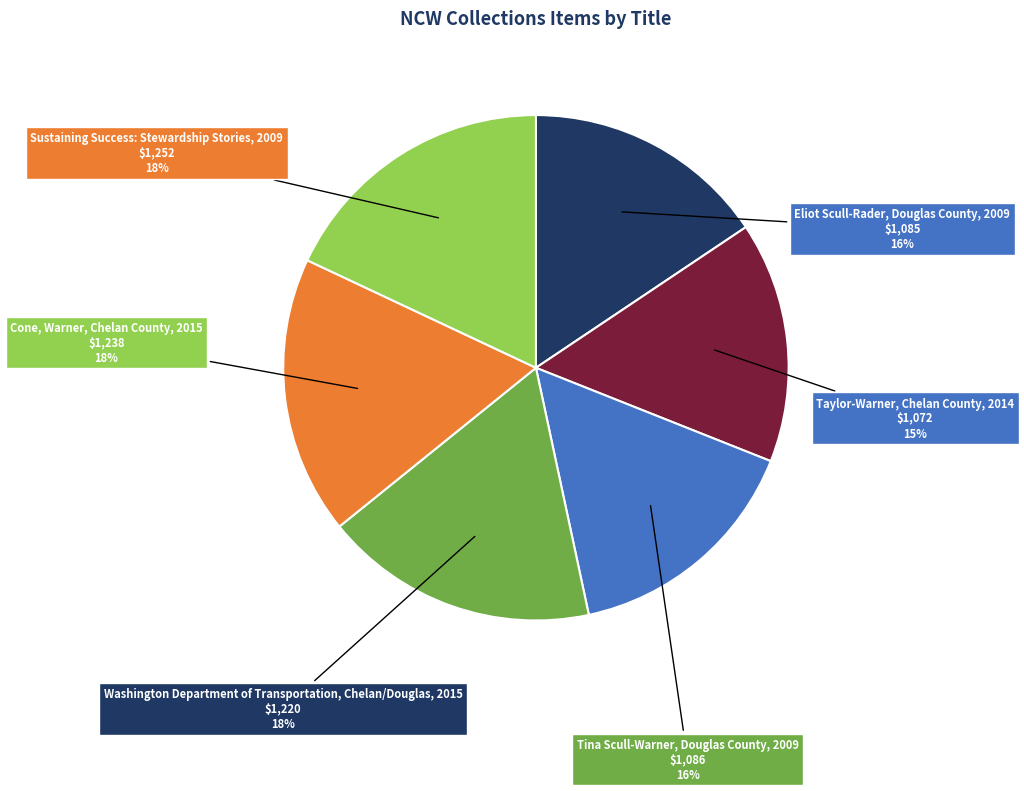

Does any single category account for the majority?

No